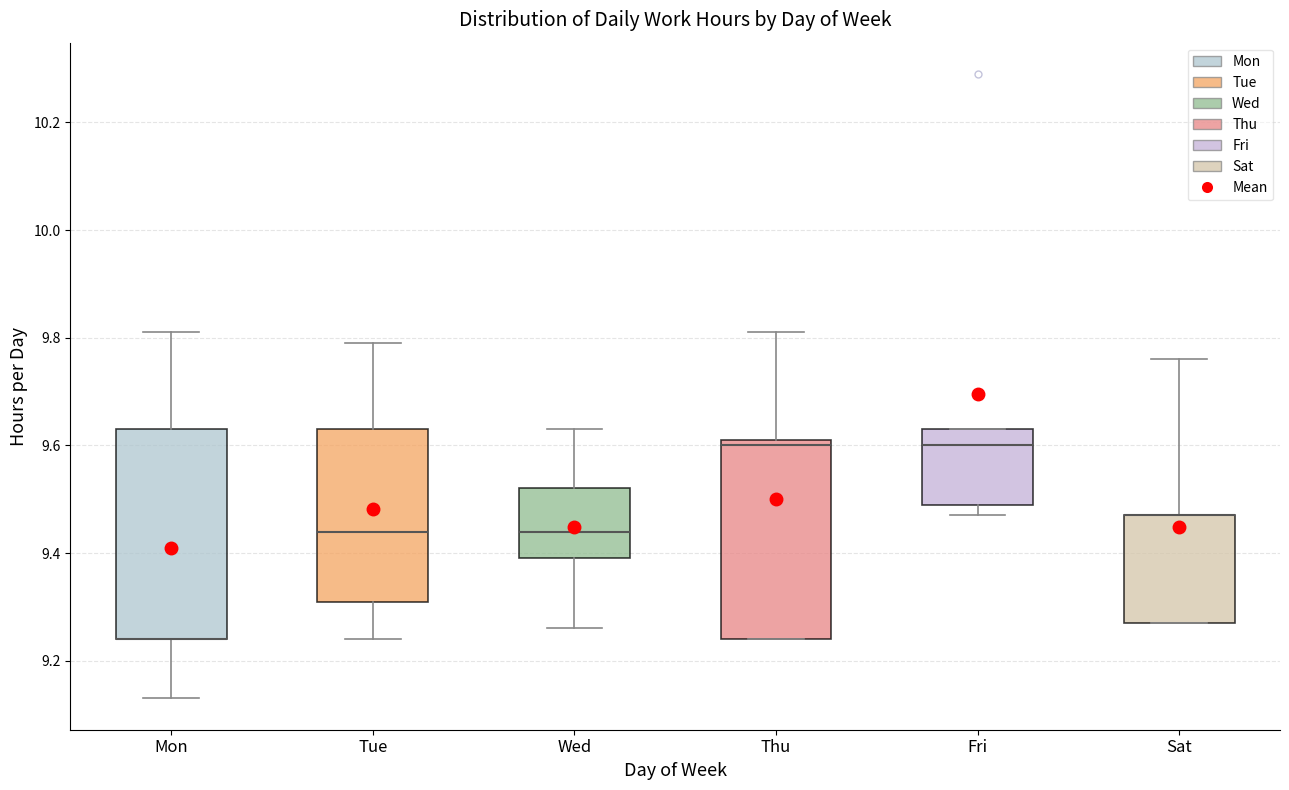

Reading left to right, transcribe this box plot: for each box, give where its median line is, the range the box spans, and where its two whiskers end, as read against the y-axis. The values are not printed on the chart, so give them approximately, as read against the axis.

Mon: median 9.24 (drawn on the box's lower edge), box 9.24 to 9.64, whiskers 9.14 to 9.82
Tue: median 9.44, box 9.32 to 9.64, whiskers 9.24 to 9.80
Wed: median 9.44, box 9.40 to 9.52, whiskers 9.26 to 9.64
Thu: median 9.60, box 9.24 to 9.62, whiskers 9.24 to 9.82
Fri: median 9.60, box 9.50 to 9.64, whiskers 9.48 to 9.64
Sat: median 9.48 (drawn on the box's upper edge), box 9.28 to 9.48, whiskers 9.28 to 9.76